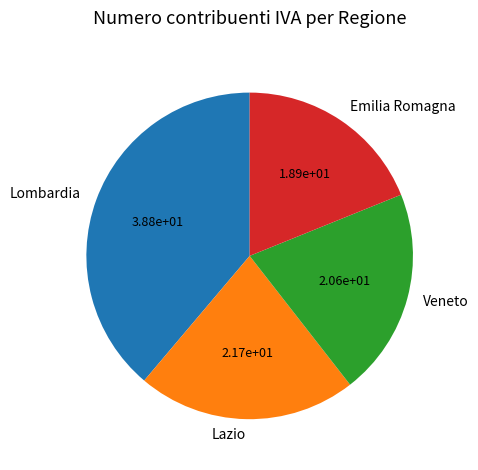

Which has a higher value, Veneto or Emilia Romagna?

Veneto